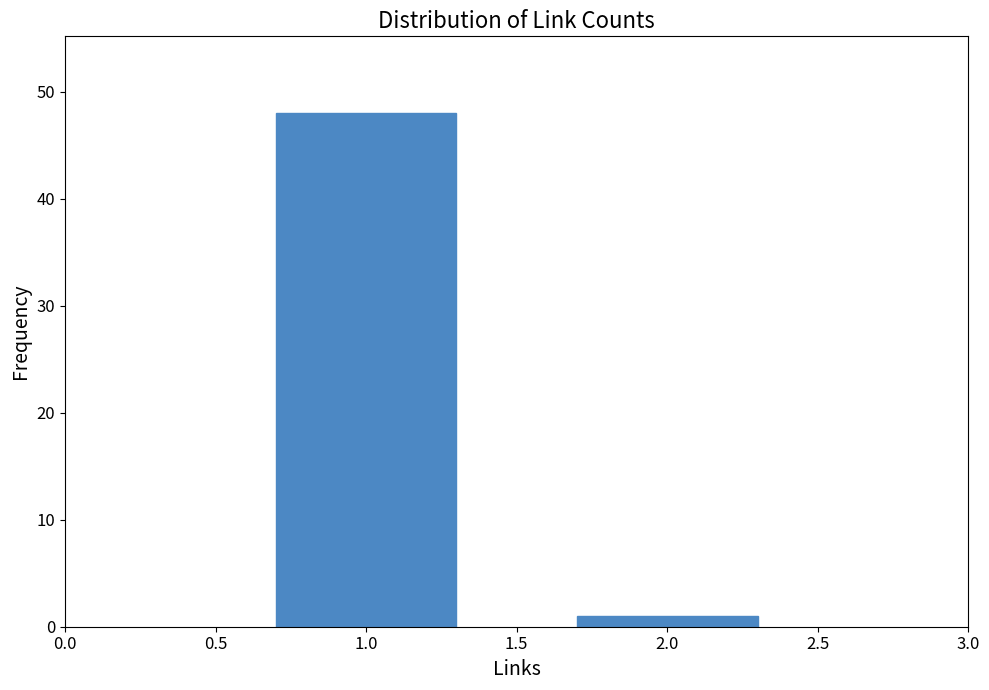

Reading right to left, list all the values displayed in this chart.

1	48